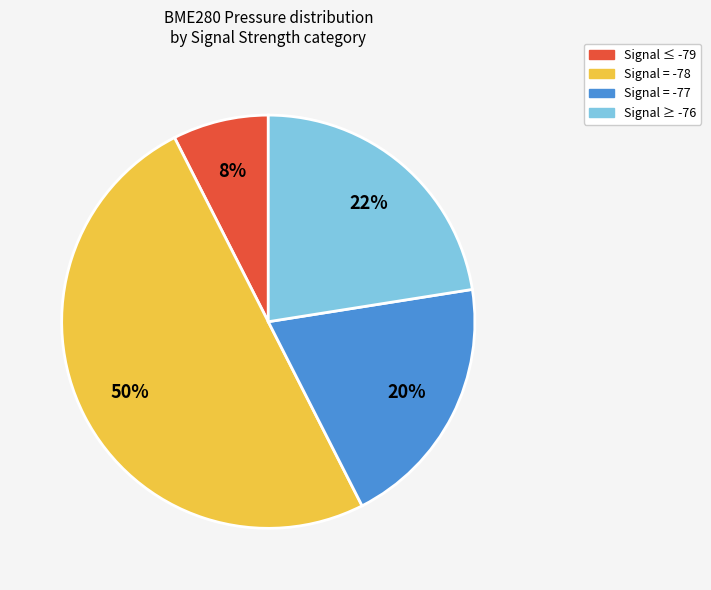

To the nearest percent, what portion does Signal ≤ -79 represent?

7%